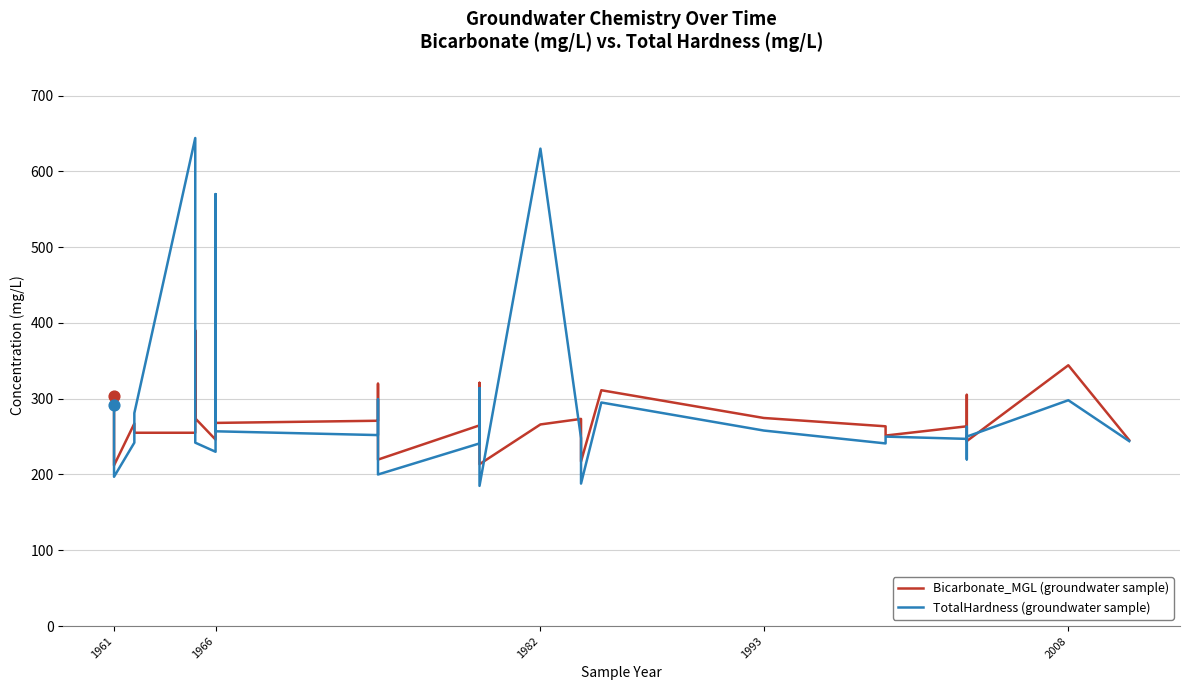

Which series contains the highest Y value?

TotalHardness